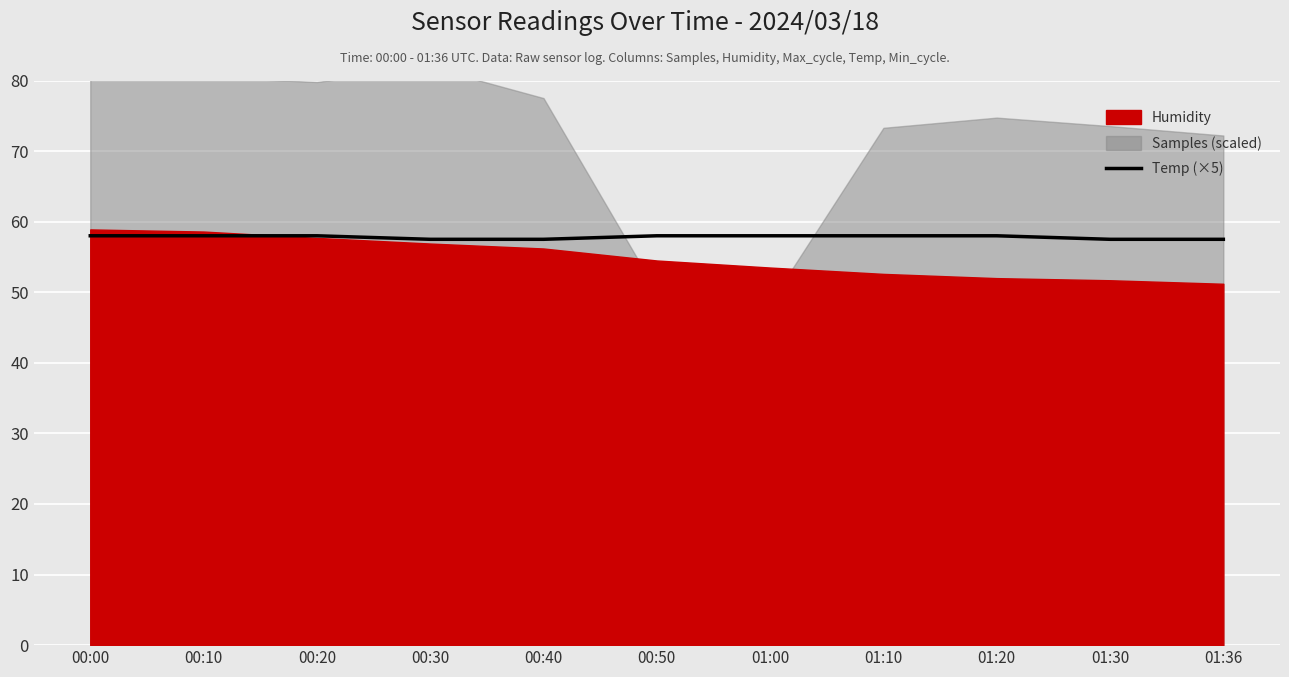

True or false: the data shows 57.5 at 00:40.

True